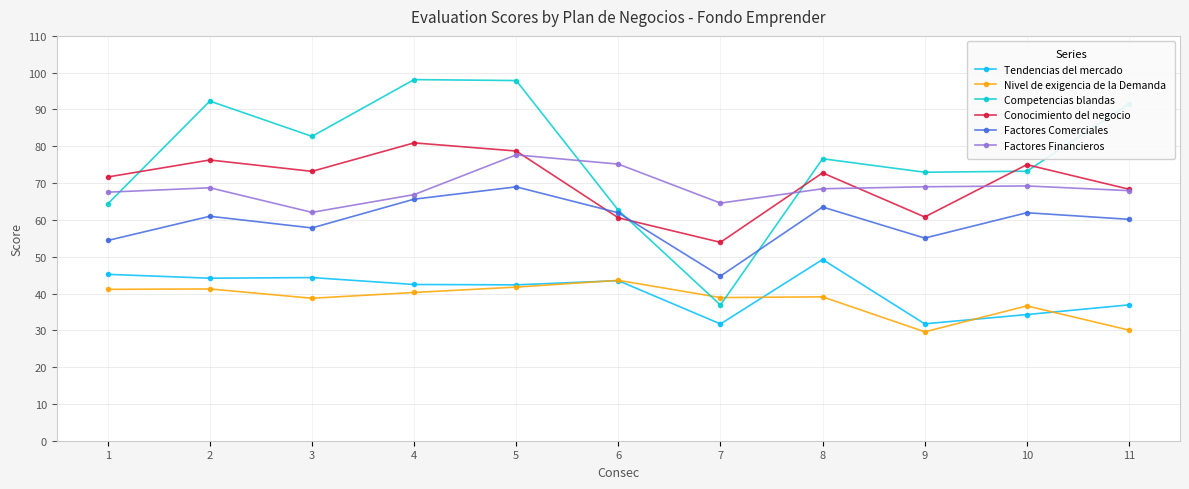

What is the maximum value shown in the chart?

98.1